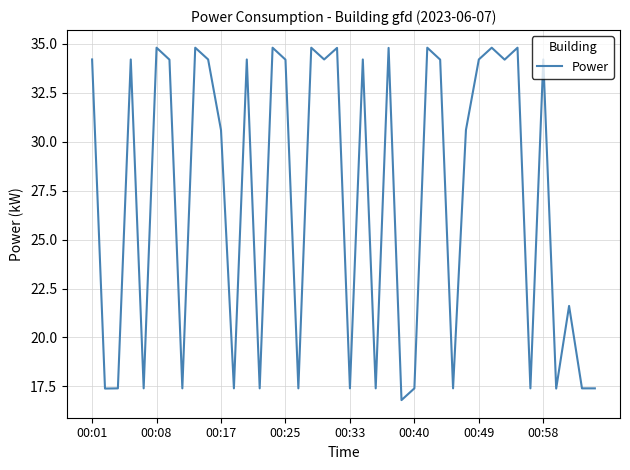

What is the smallest value displayed?

16.8